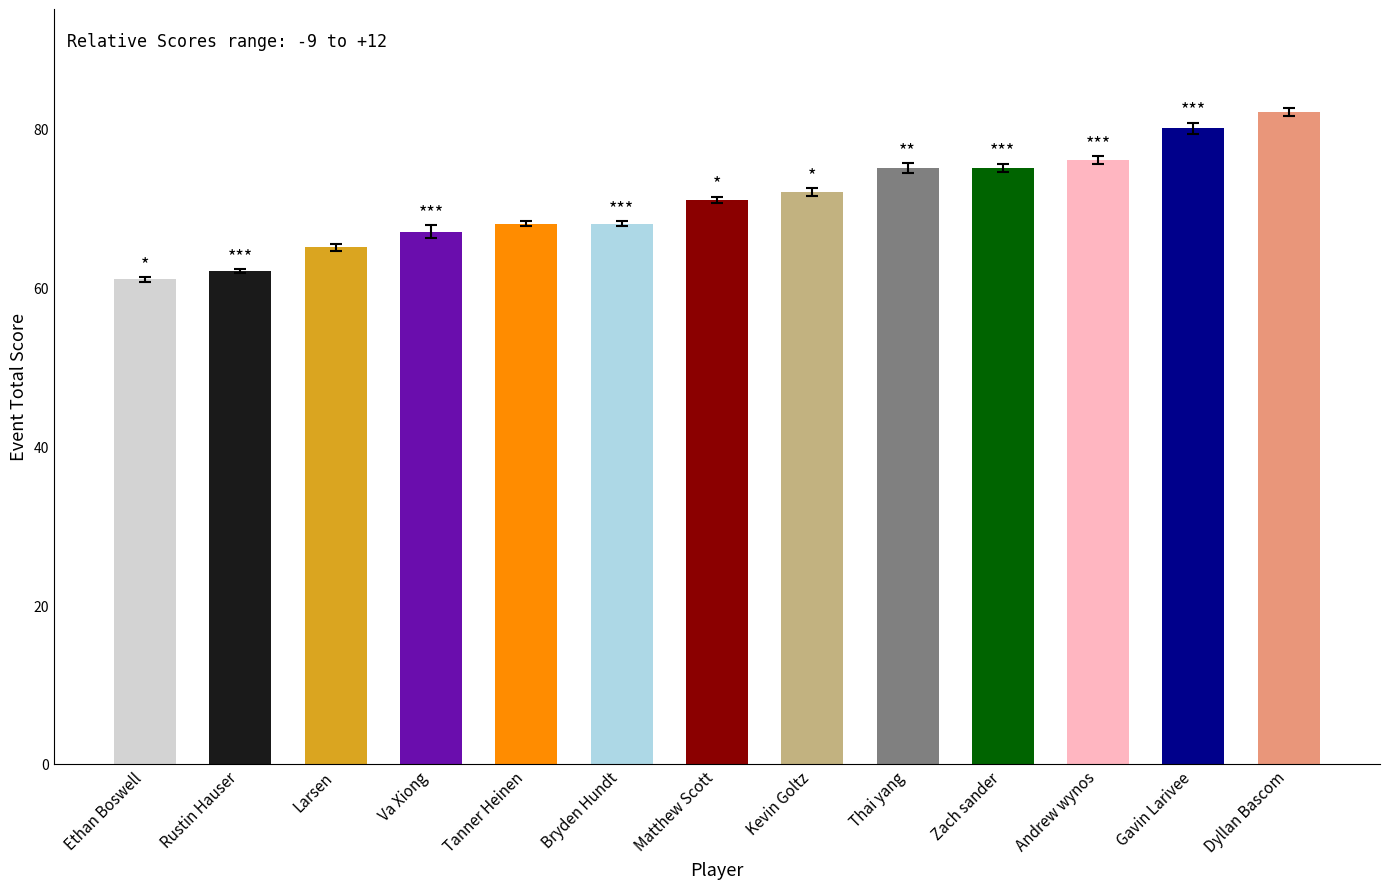

What is the sum of the values at Andrew wynos and Va Xiong?

143